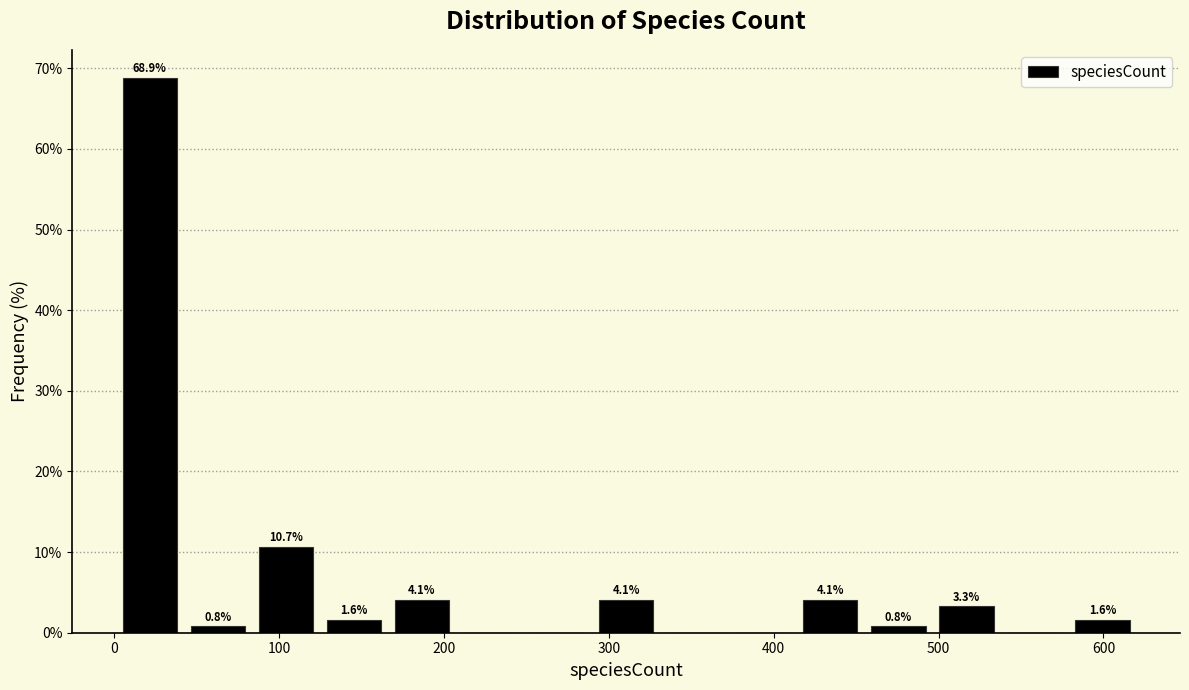

Which range on the x-axis has the tallest bar?

0 to 40